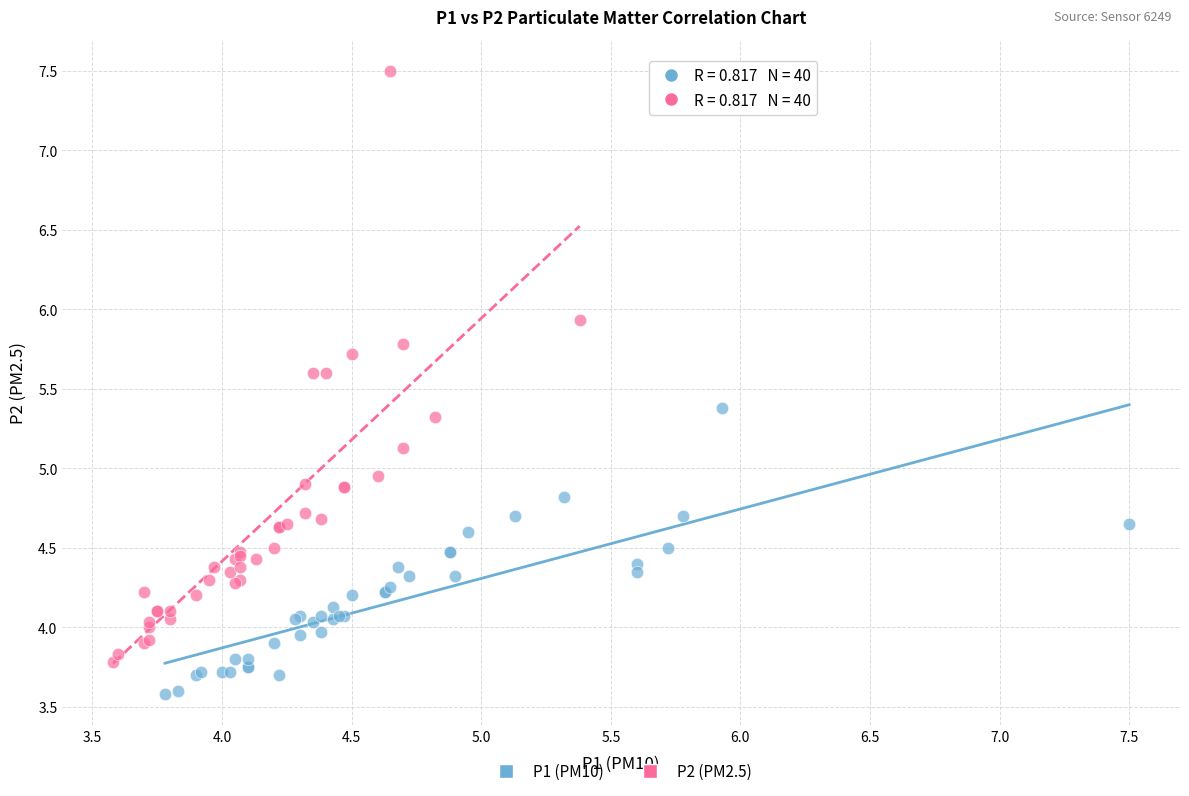

Which series reaches the minimum Y coordinate?

P1 (PM10)